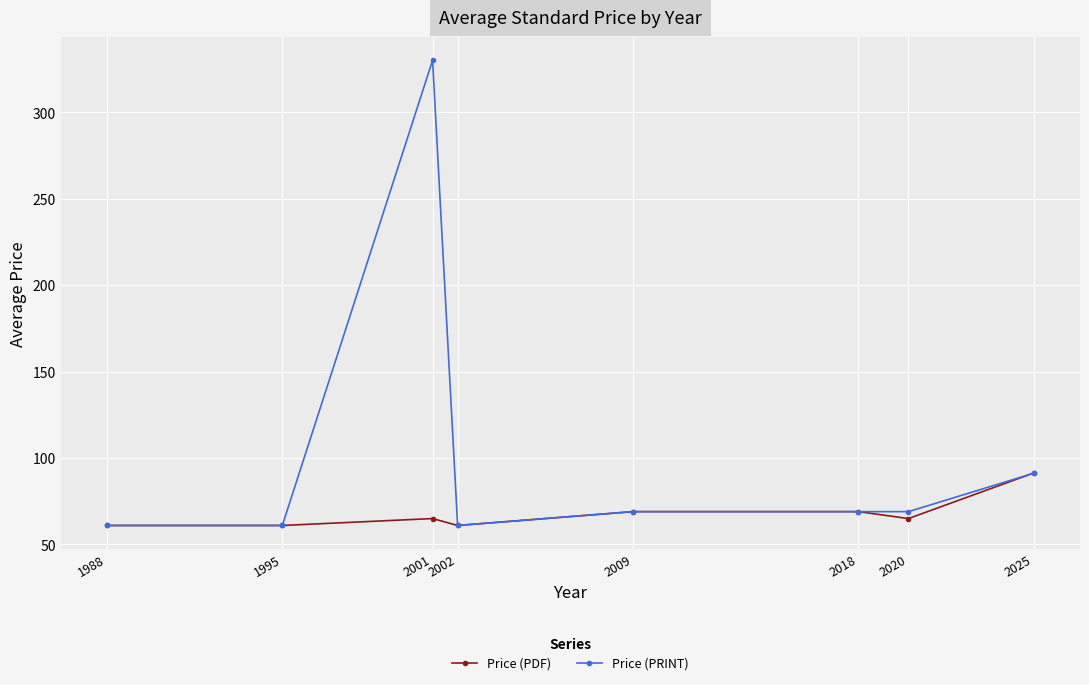

The value of Price (PRINT) at 1995 is 61.0. True or false?

True